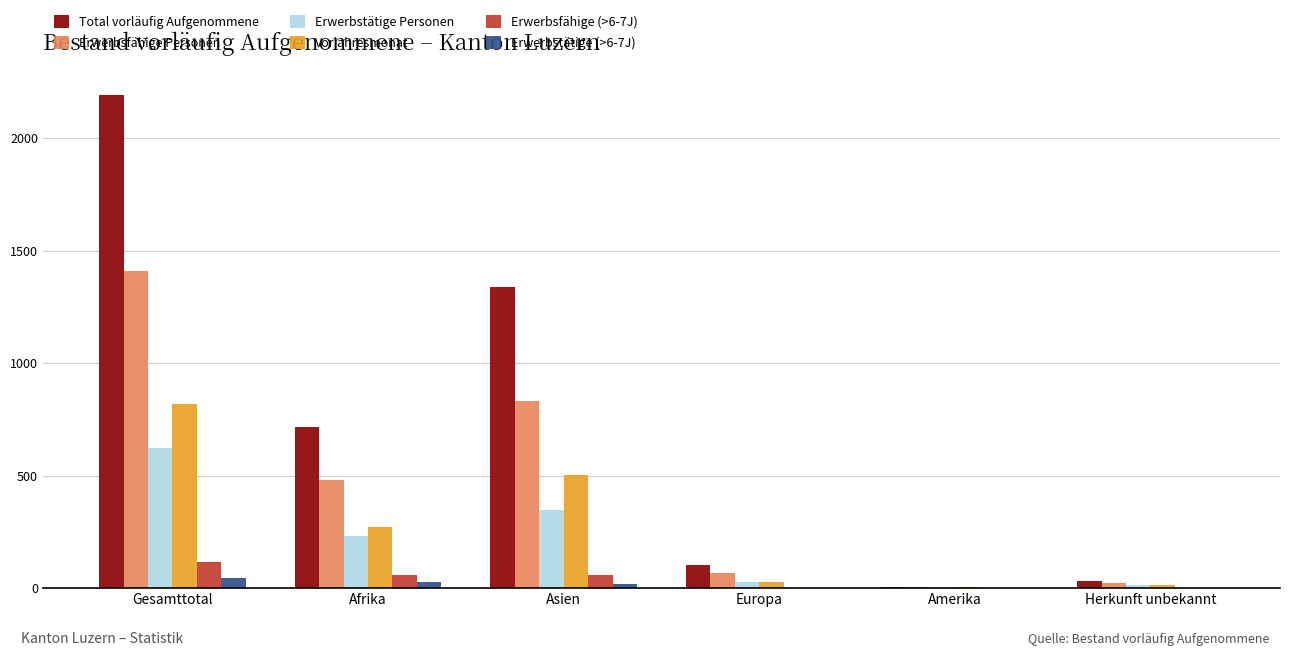

What is the sum of all Erwerbstätige Personen values?

1244